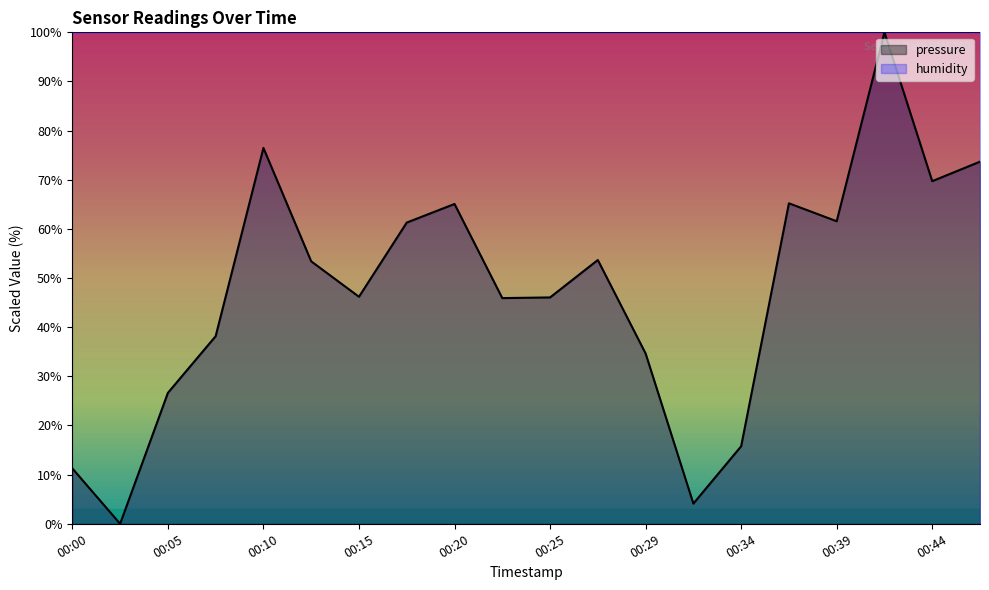

List the labels in order of value, largest first.

00:42, 00:10, 00:47, 00:44, 00:37, 00:20, 00:39, 00:17, 00:27, 00:12, 00:15, 00:25, 00:22, 00:07, 00:29, 00:05, 00:34, 00:00, 00:32, 00:02